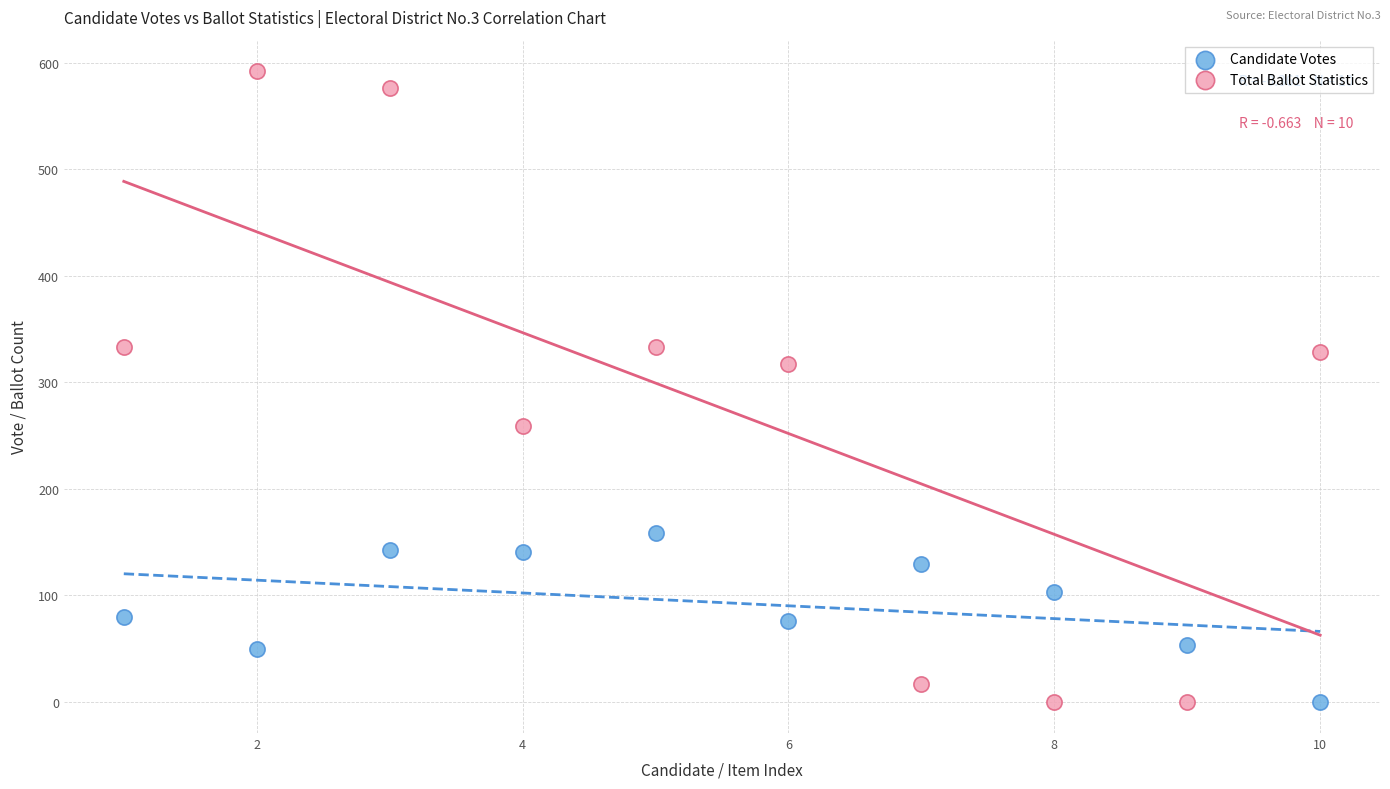

Which series contains the highest Y value?

Total Ballot Statistics